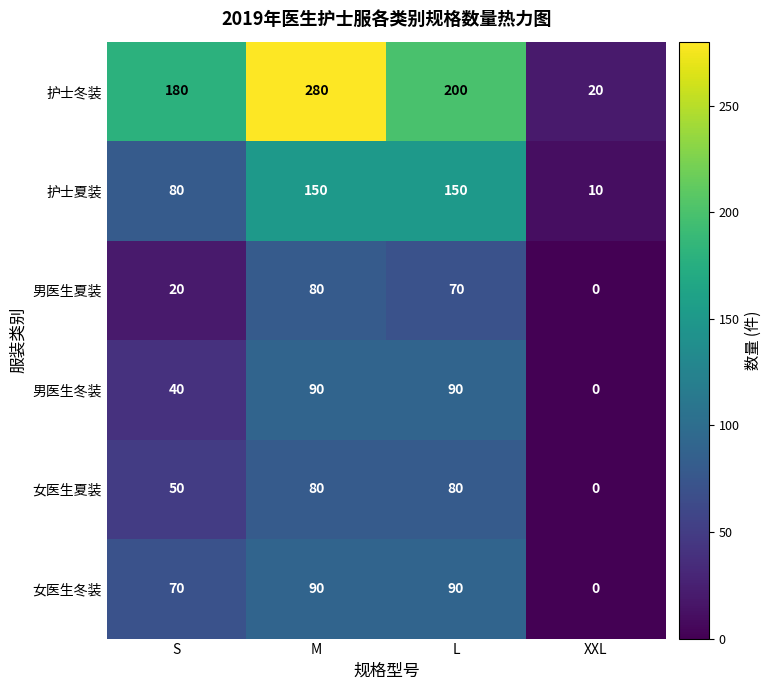

What is the difference between the maximum and minimum values in the 护士夏装 series?

140